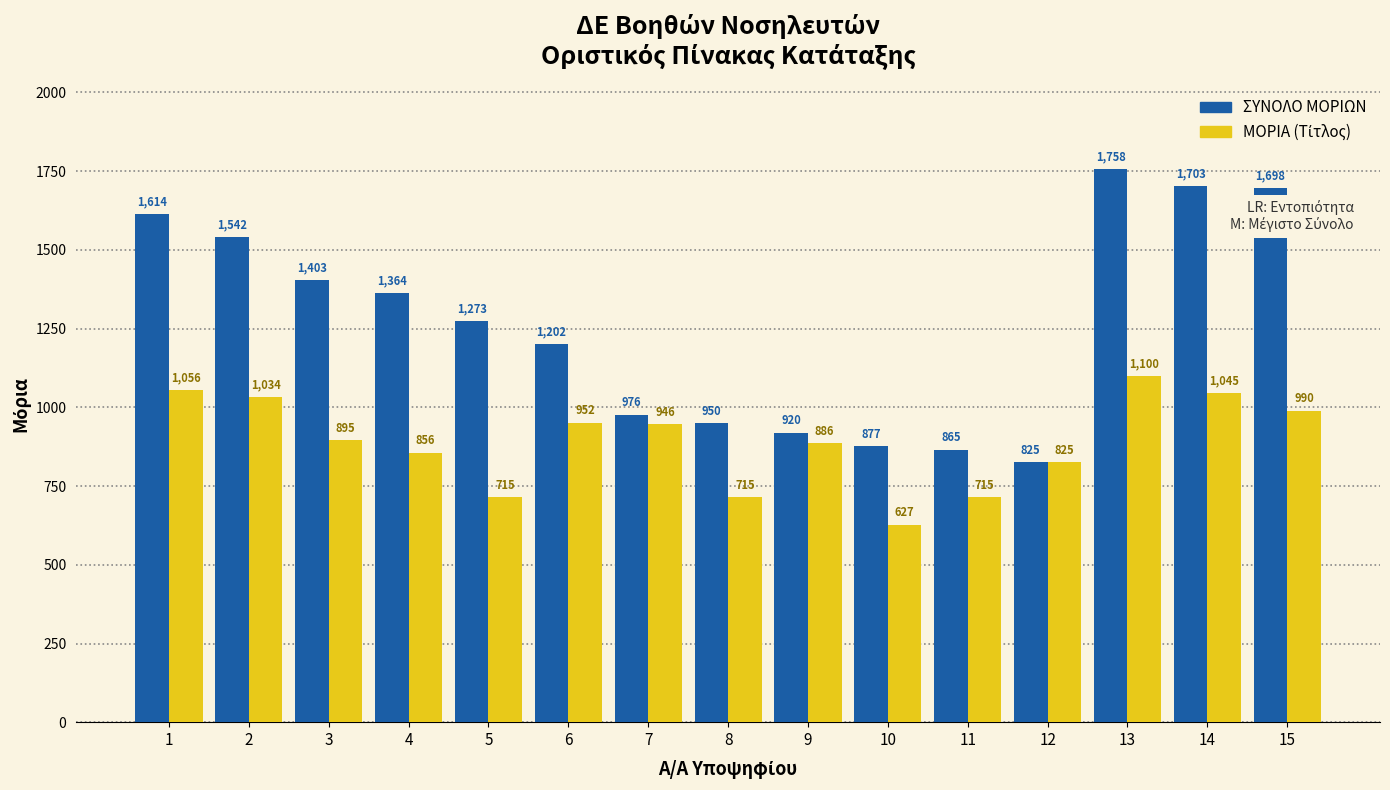

The value of ΣΥΝΟΛΟ ΜΟΡΙΩΝ at 13 is 1758.0. True or false?

True